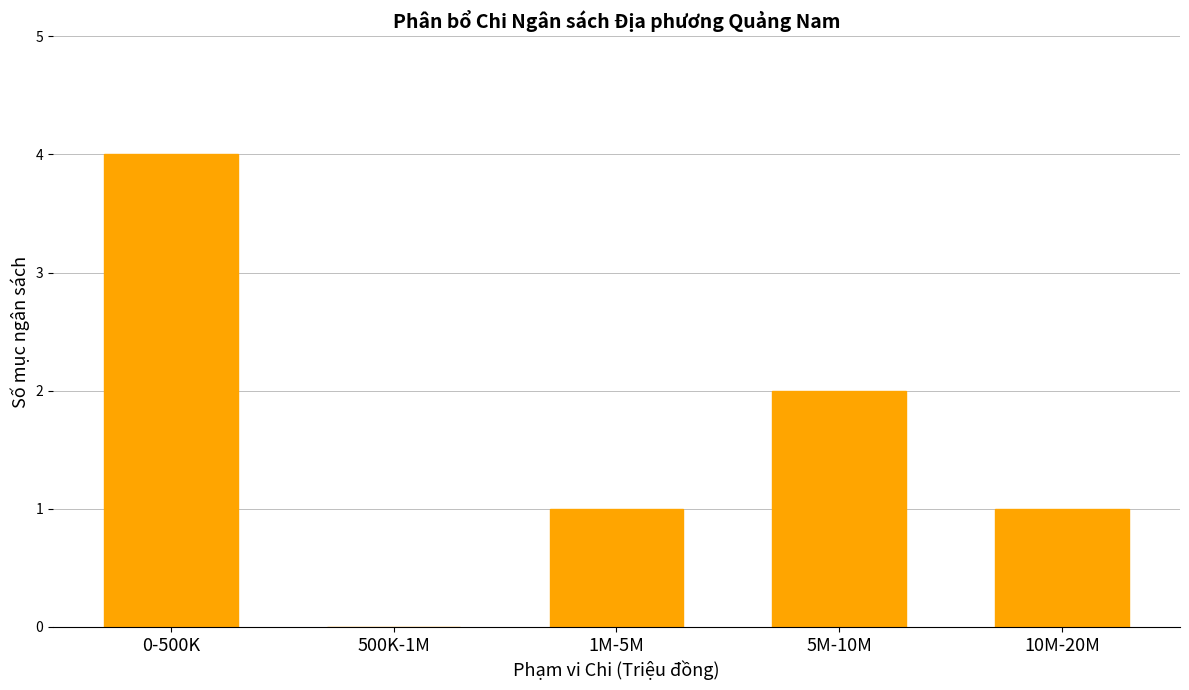

Reading right to left, extract all data points from this chart.

10M-20M=1	5M-10M=2	1M-5M=1	500K-1M=0	0-500K=4